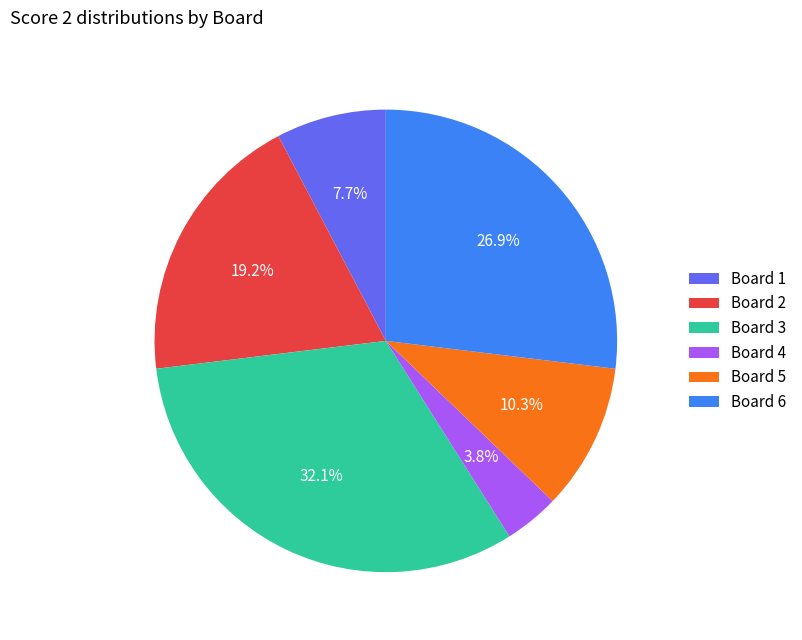

Is it true that Board 6 is 27% of the pie?

True